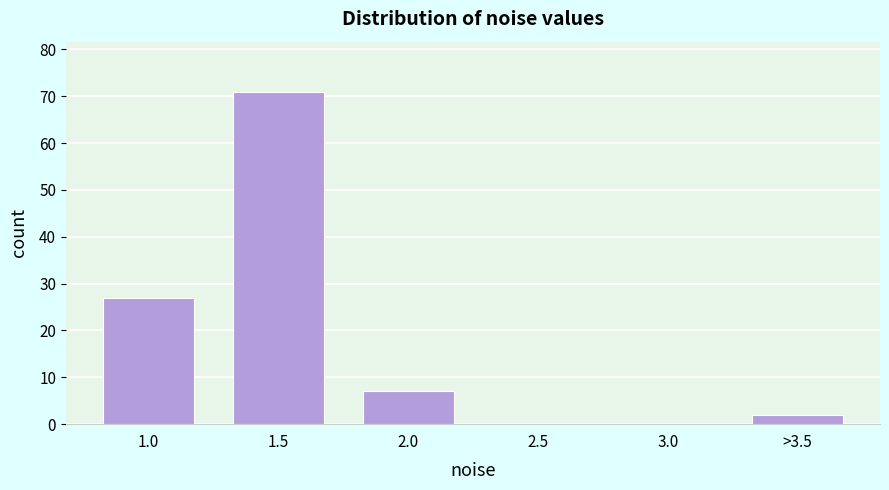

Reading left to right, what are all the values shown in this chart?

1.0=27	1.5=71	2.0=7	2.5=0	3.0=0	>3.5=2